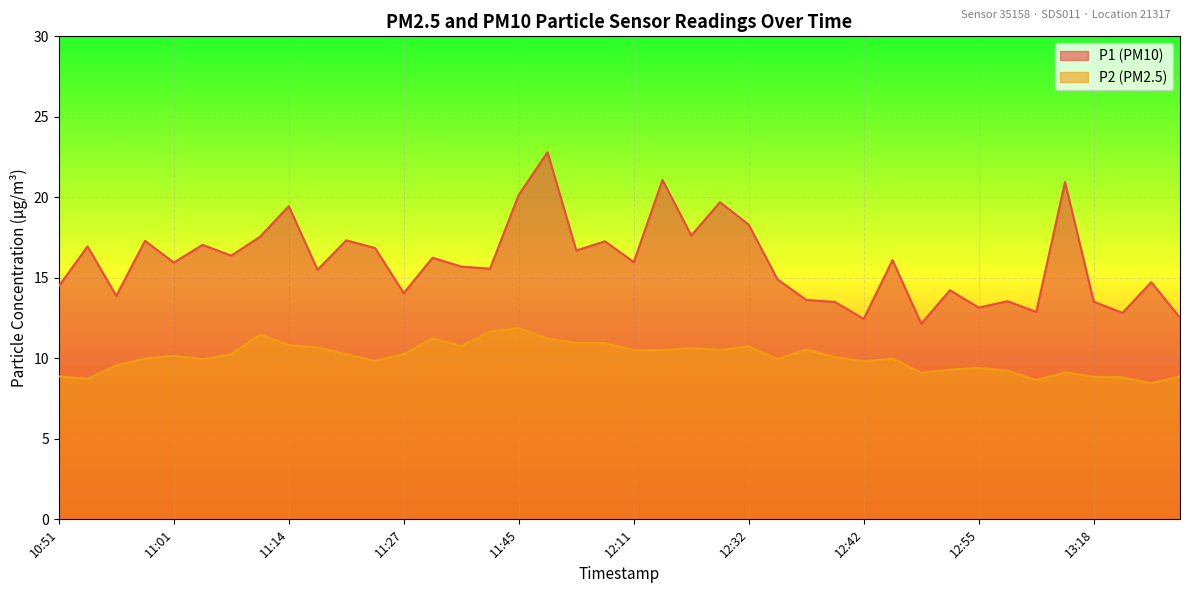

True or false: P1 has more than 1 points higher than both neighbors.

True